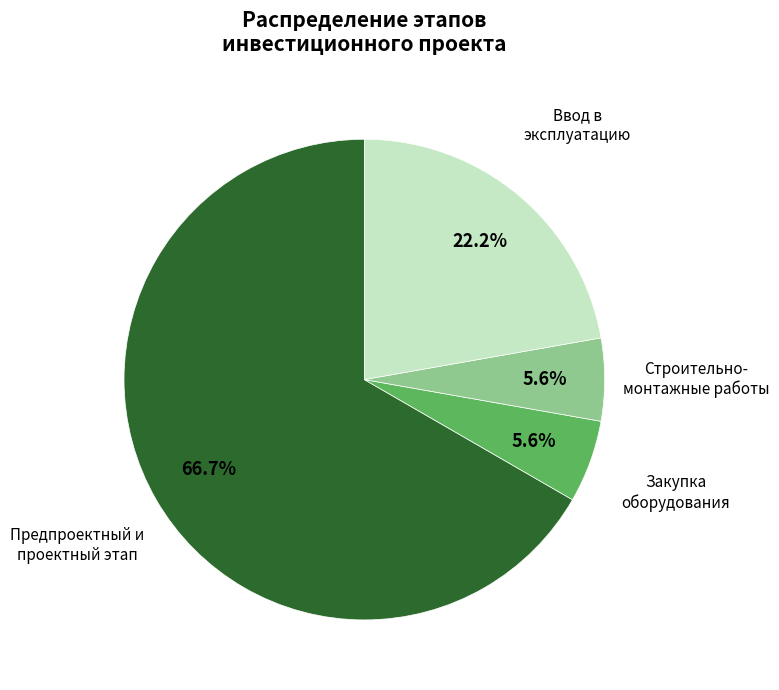

To the nearest percent, what is the difference between the largest and smallest slice percentages?

61%